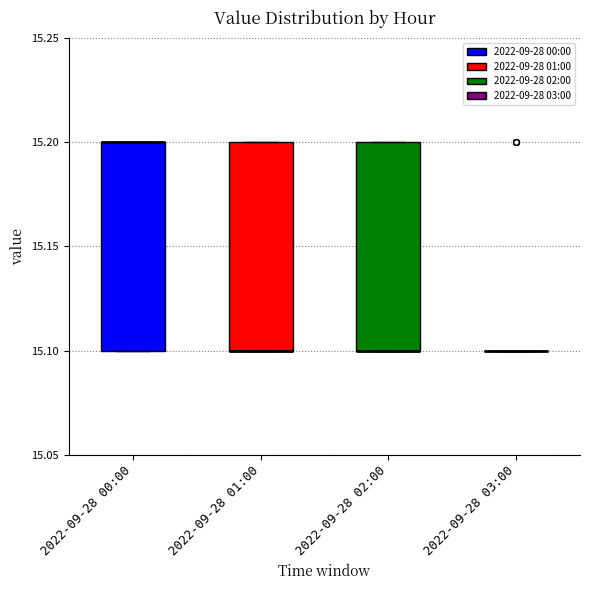

Reading left to right, read every box against the y-axis: the position of its median line, the range the box covers, and the ends of its whiskers. The values are not printed on the chart, so give them approximately, as read against the axis.

2022-09-28 00:00: median 15.2 (drawn on the box's upper edge), box 15.1 to 15.2, whiskers 15.1 to 15.2
2022-09-28 01:00: median 15.1 (drawn on the box's lower edge), box 15.1 to 15.2, whiskers 15.1 to 15.2
2022-09-28 02:00: median 15.1 (drawn on the box's lower edge), box 15.1 to 15.2, whiskers 15.1 to 15.2
2022-09-28 03:00: box collapsed to a line at 15.1, whiskers 15.1 to 15.1